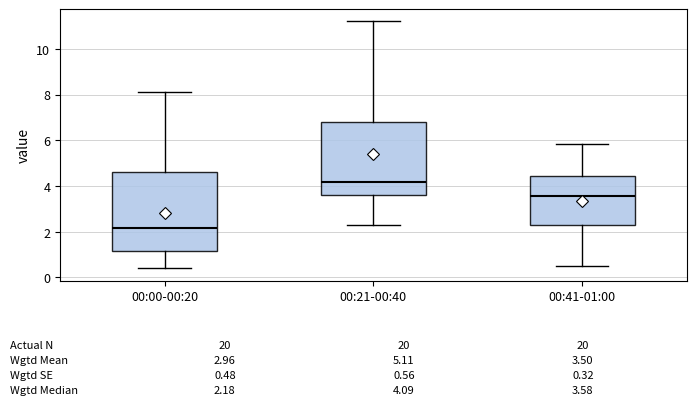

Which box's median line is the highest?

00:21-00:40